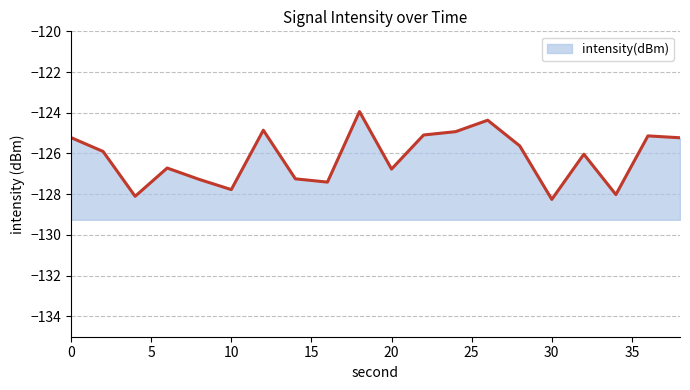

True or false: the data shows -87.8 at 8.

False